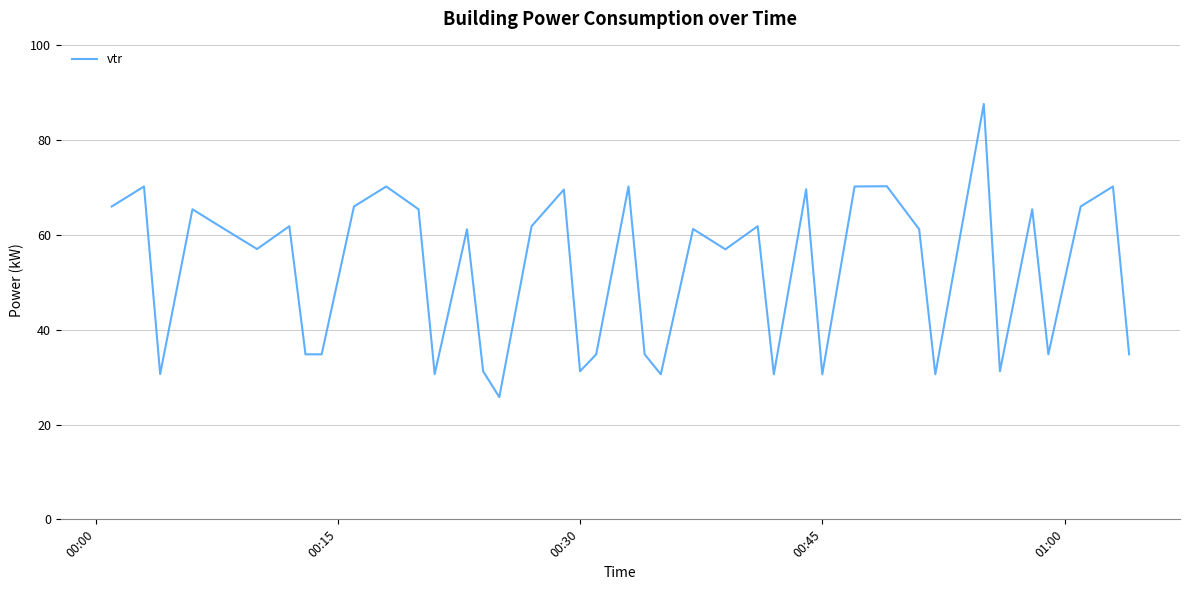

What is the difference between the maximum and minimum values?

61.8